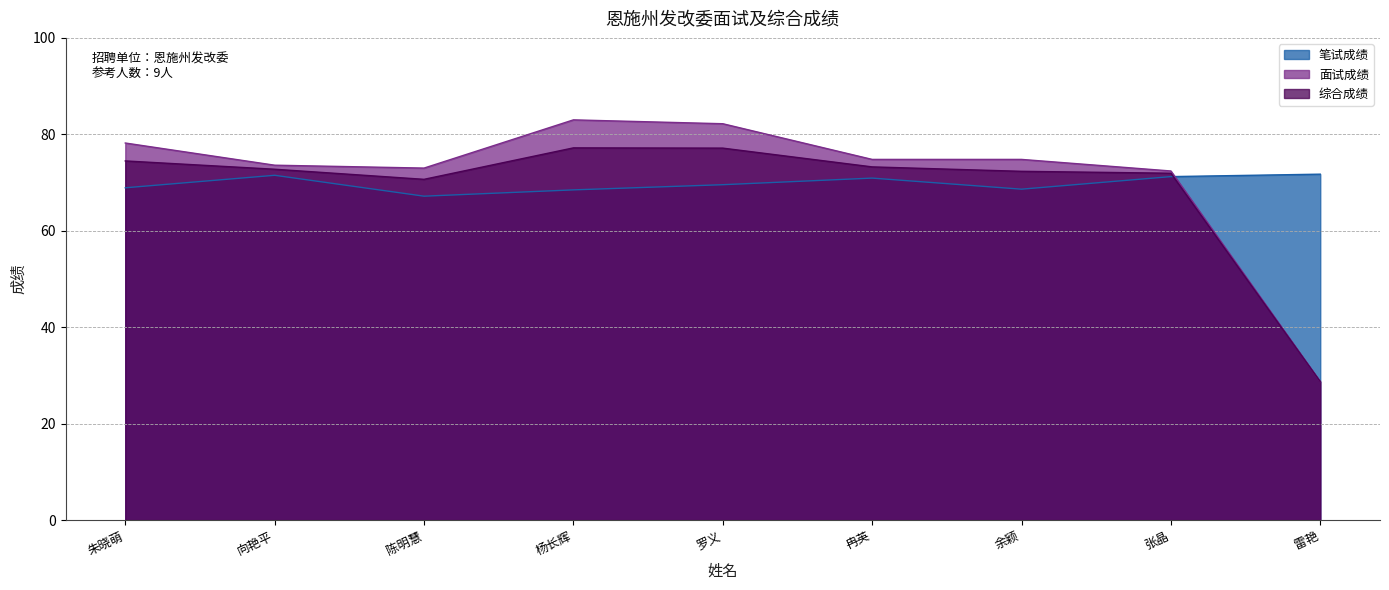

What is the total value across all series at 余颖?

215.8